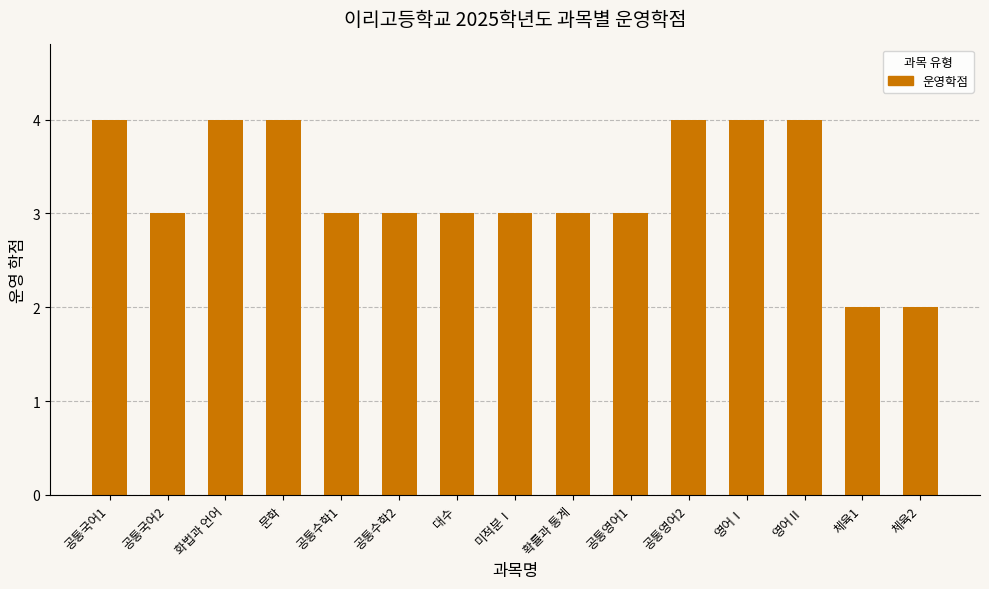

Read the value at 영어Ⅰ.

4